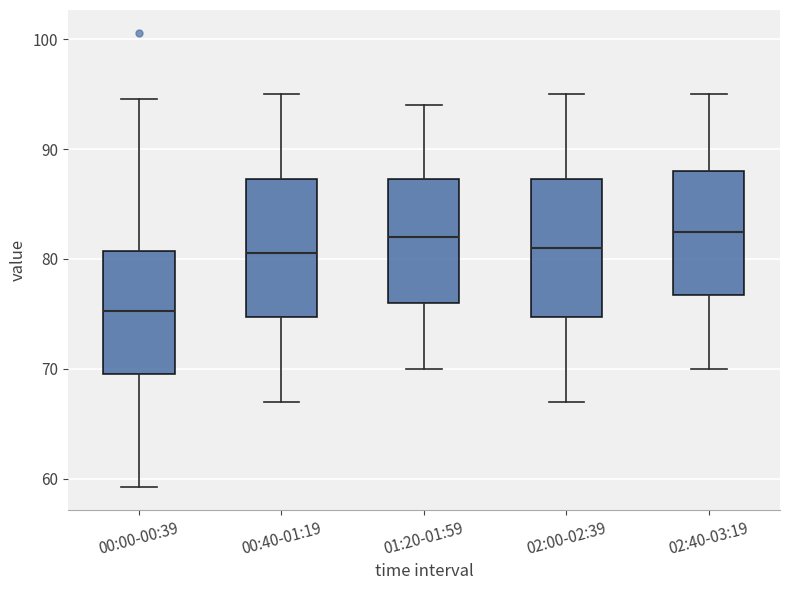

Reading left to right, read every box against the y-axis: the position of its median line, the range the box covers, and the ends of its whiskers. The values are not printed on the chart, so give them approximately, as read against the axis.

00:00-00:39: median 75, box 70 to 81, whiskers 59 to 95
00:40-01:19: median 81, box 75 to 87, whiskers 67 to 95
01:20-01:59: median 82, box 76 to 87, whiskers 70 to 94
02:00-02:39: median 81, box 75 to 87, whiskers 67 to 95
02:40-03:19: median 83, box 77 to 88, whiskers 70 to 95